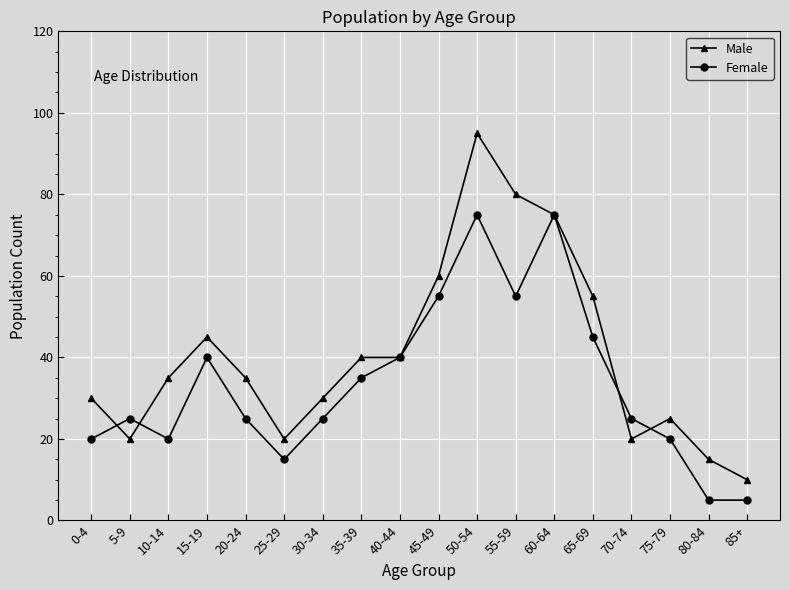

Reading left to right, transcribe all the data shown in this chart.

Male: 0-4=30	5-9=20	10-14=35	15-19=45	20-24=35	25-29=20	30-34=30	35-39=40	40-44=40	45-49=60	50-54=95	55-59=80	60-64=75	65-69=55	70-74=20	75-79=25	80-84=15	85+=10
Female: 0-4=20	5-9=25	10-14=20	15-19=40	20-24=25	25-29=15	30-34=25	35-39=35	40-44=40	45-49=55	50-54=75	55-59=55	60-64=75	65-69=45	70-74=25	75-79=20	80-84=5	85+=5